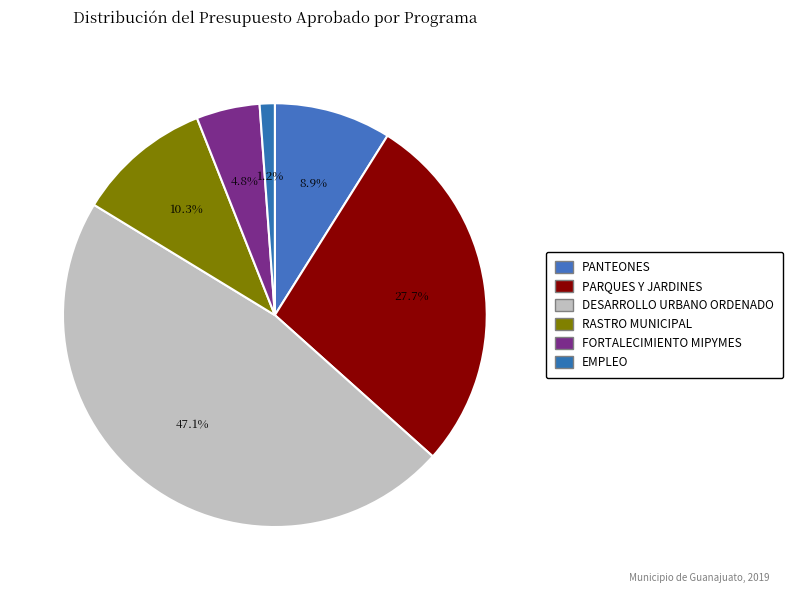

To the nearest percent, what percentage of the pie is DESARROLLO URBANO ORDENADO?

47%